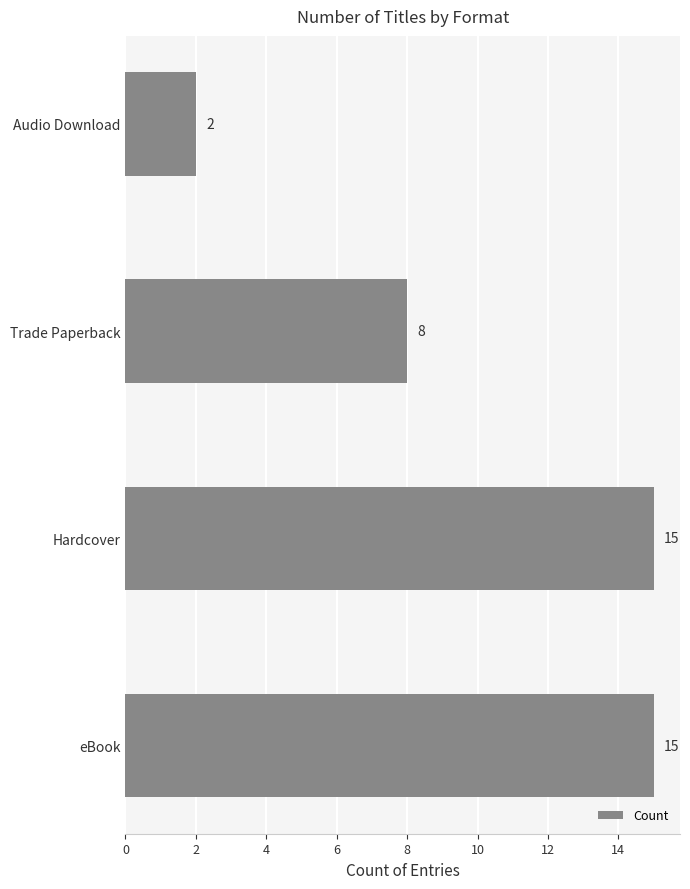

How many values are between 8 and 15?

3